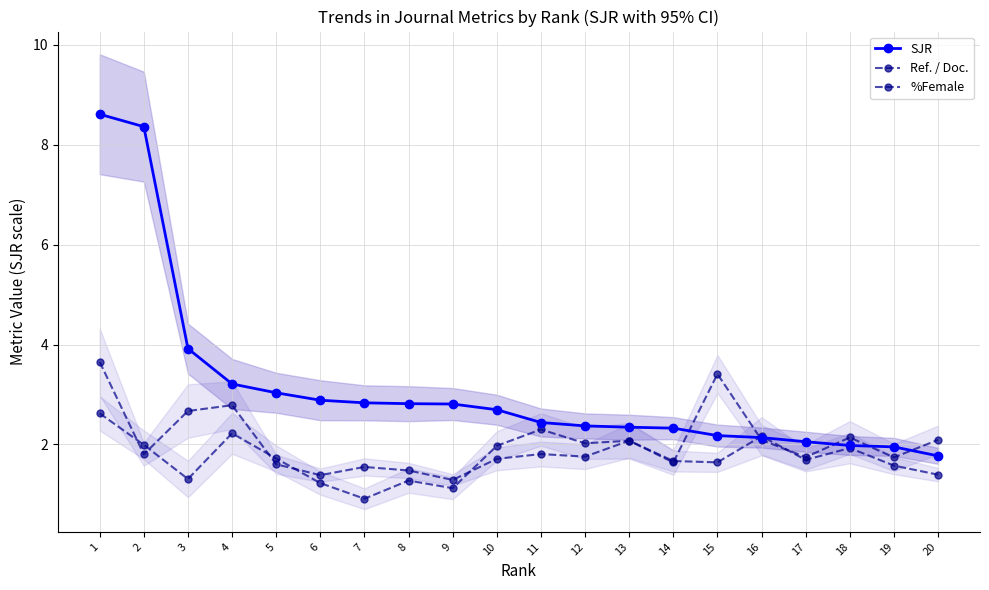

Is it true that SJR equals 8.4 at 2?

True